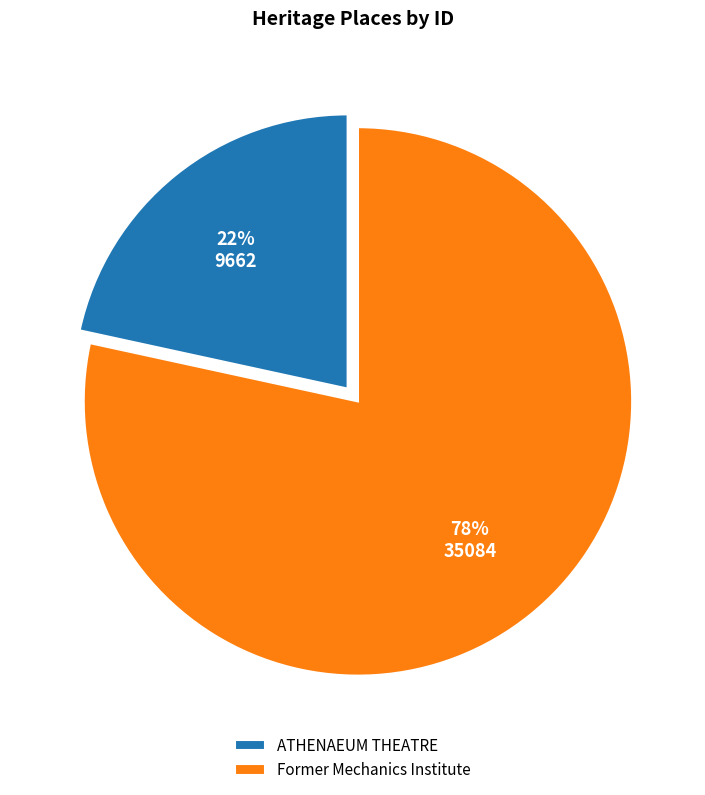

To the nearest percent, what is the combined percentage of ATHENAEUM THEATRE and Former Mechanics Institute?

100%